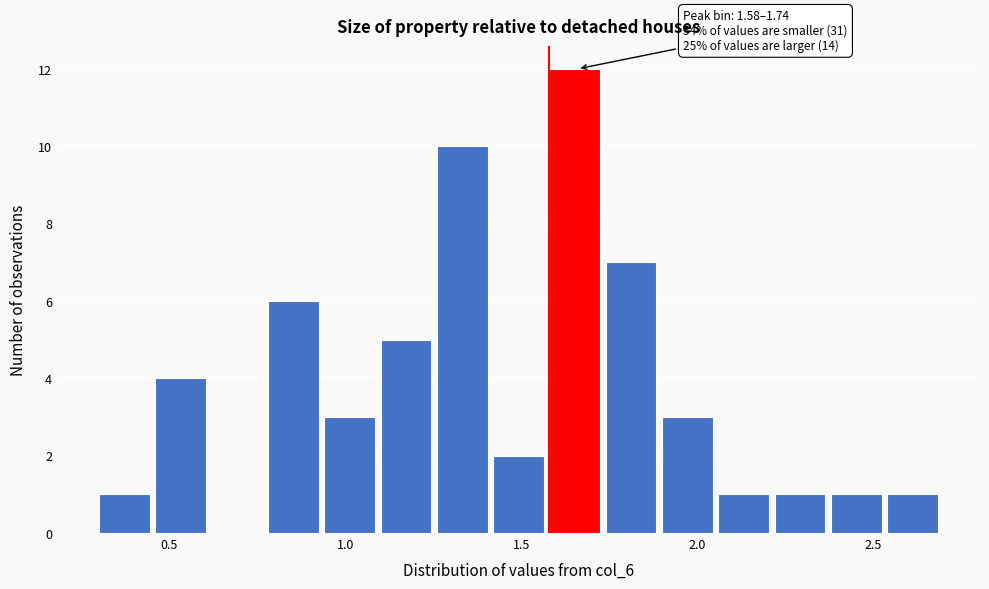

Read against the x-axis, roughly where is the centre of the tallest bar?

1.65